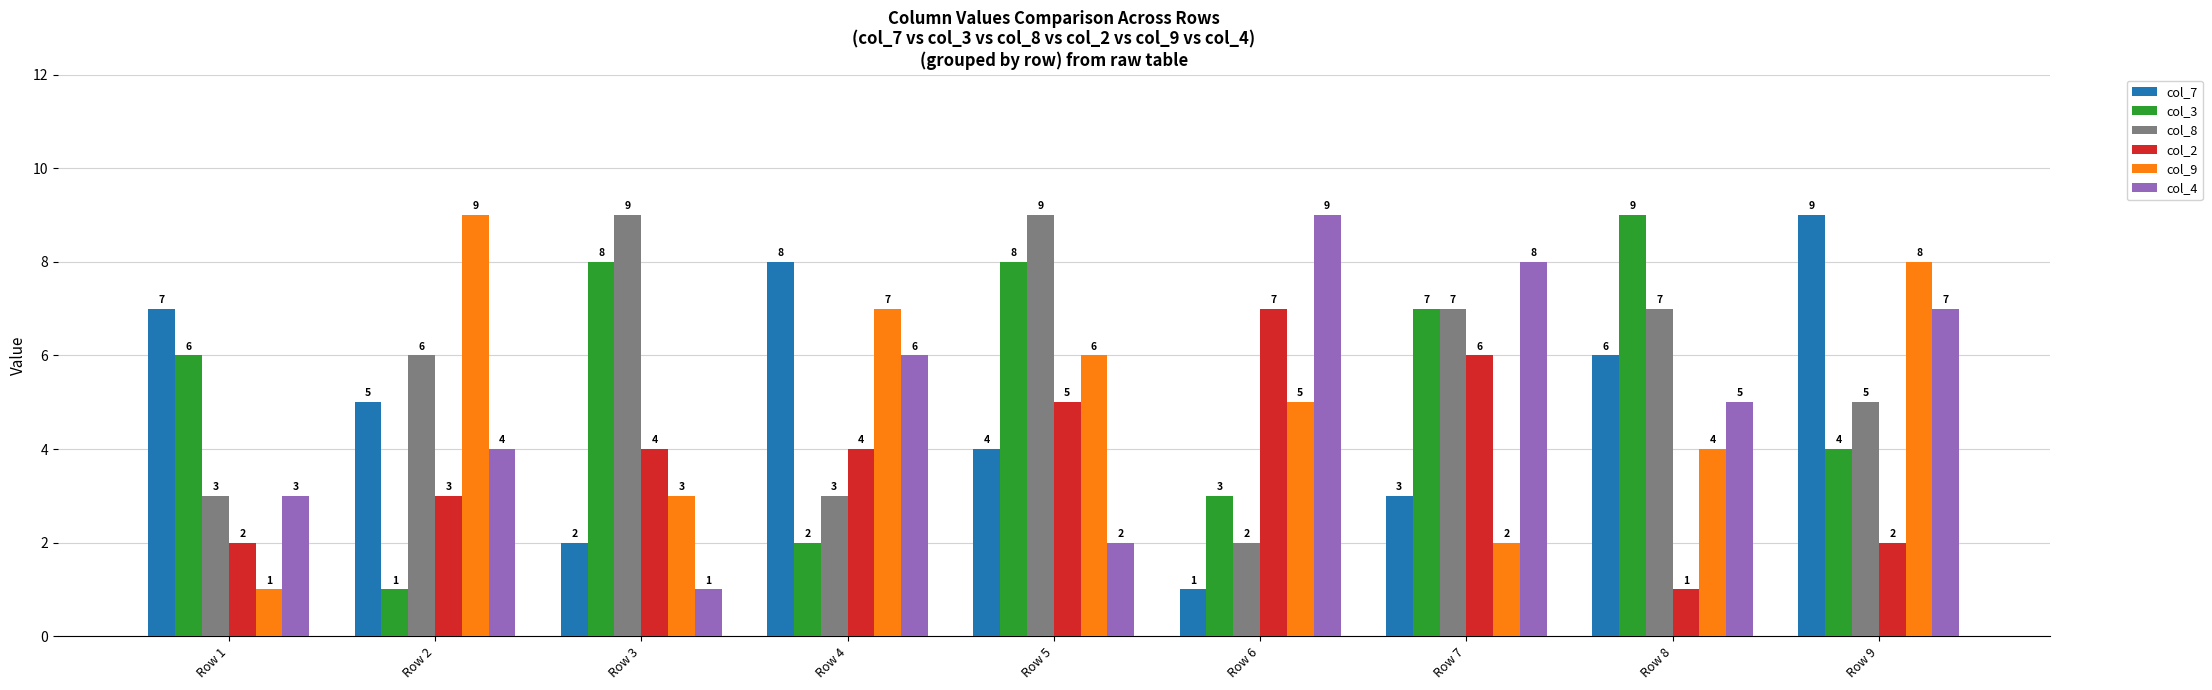

Rank the series at Row 3 from lowest to highest value.

col_4, col_7, col_9, col_2, col_3, col_8